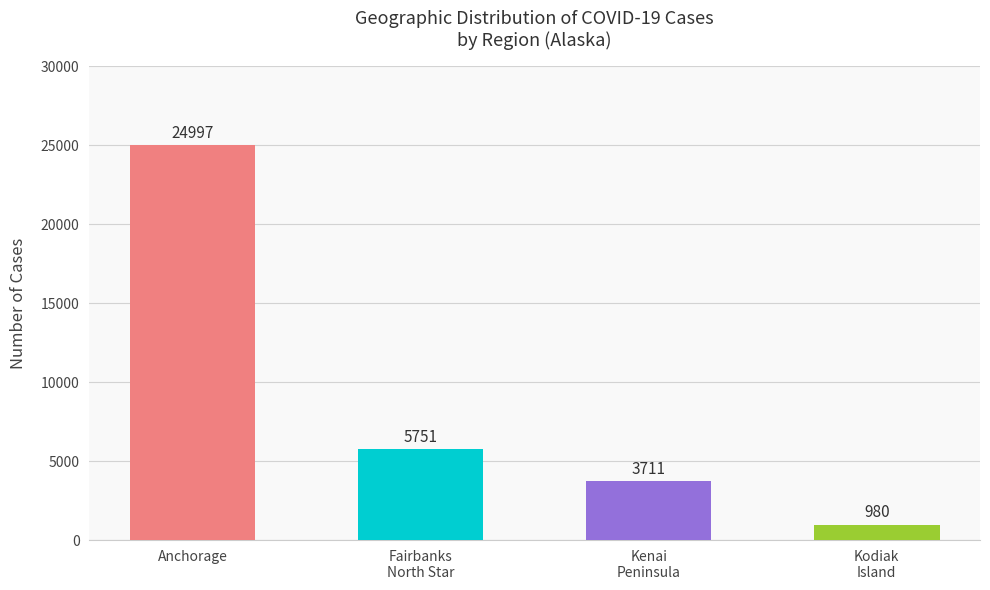

How many data points are less than 5751?

2